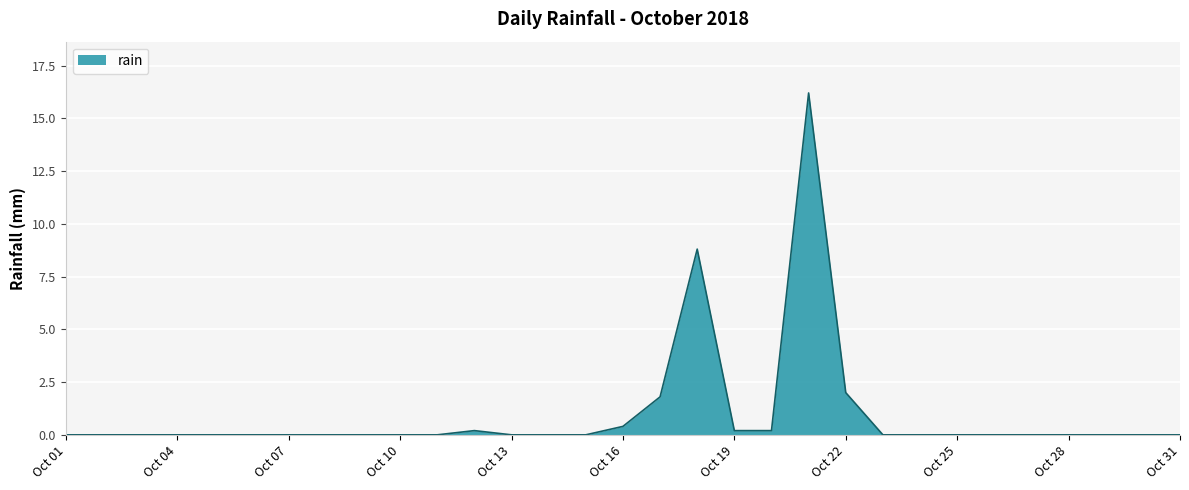

How many lines are shown in the chart?

1